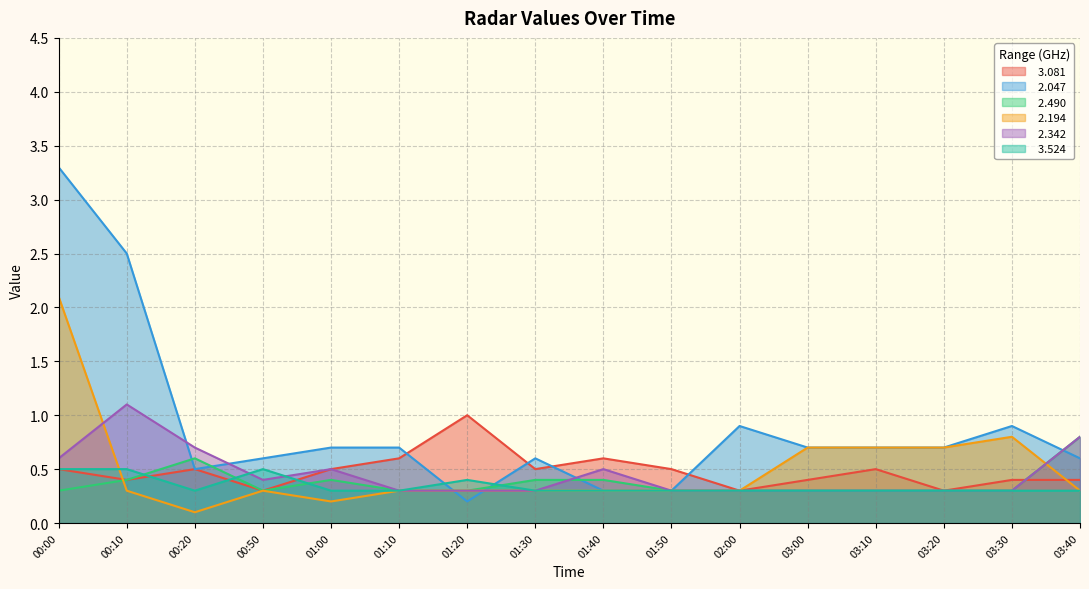

What is the spread (max minus min) of values at 01:40?

0.3